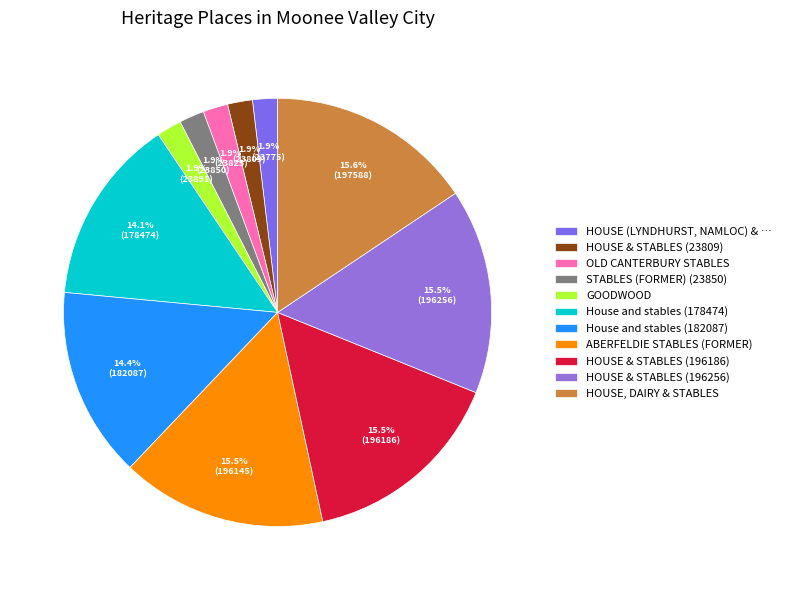

Is there any slice that represents more than half of the pie?

No